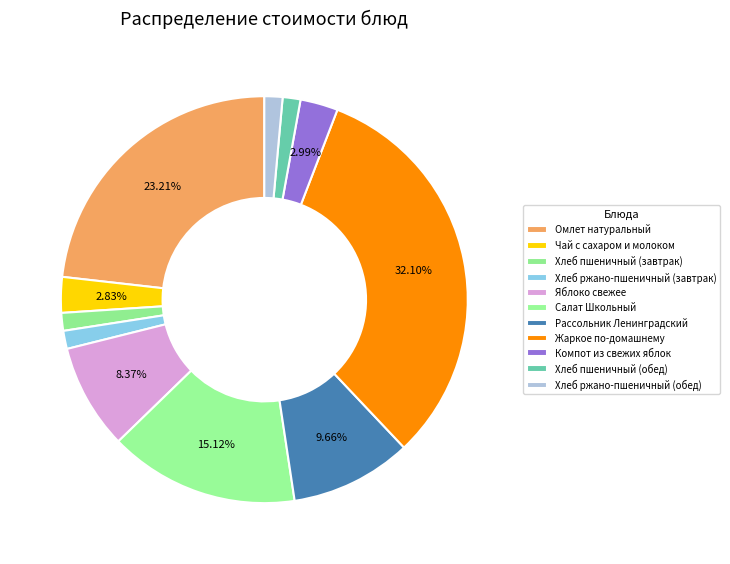

What is the change in value from Хлеб ржано-пшеничный (завтрак) to Компот из свежих яблок?

+3.8